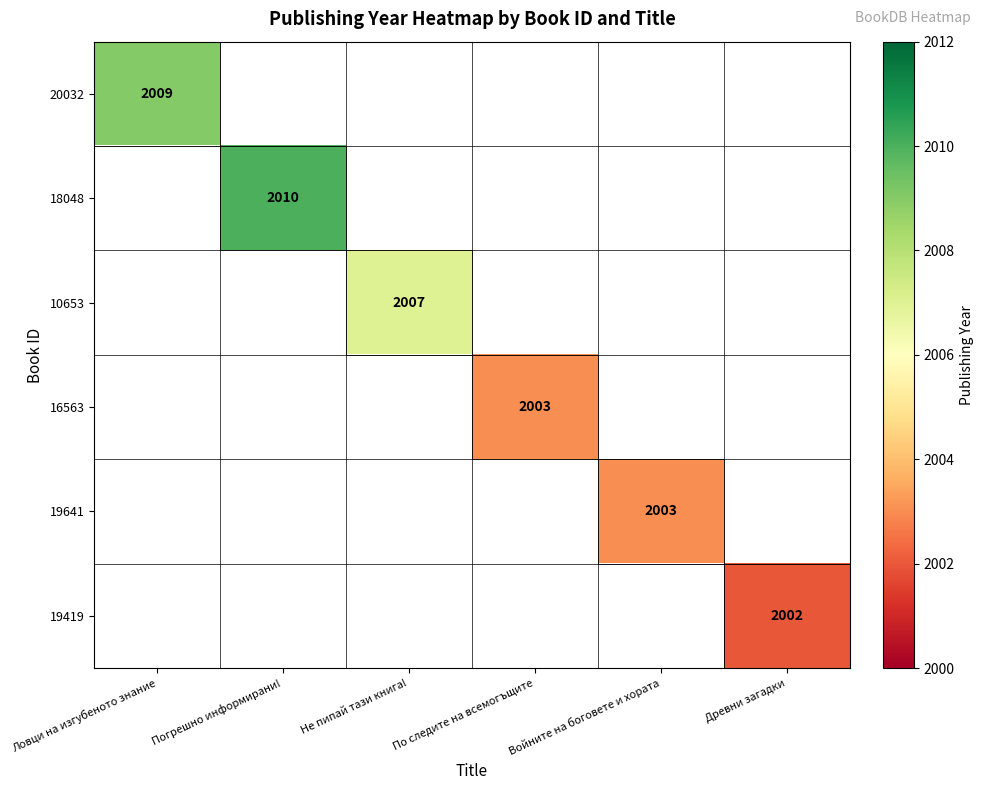

The value of 20032 at Ловци на изгубеното знание is 1283. True or false?

False